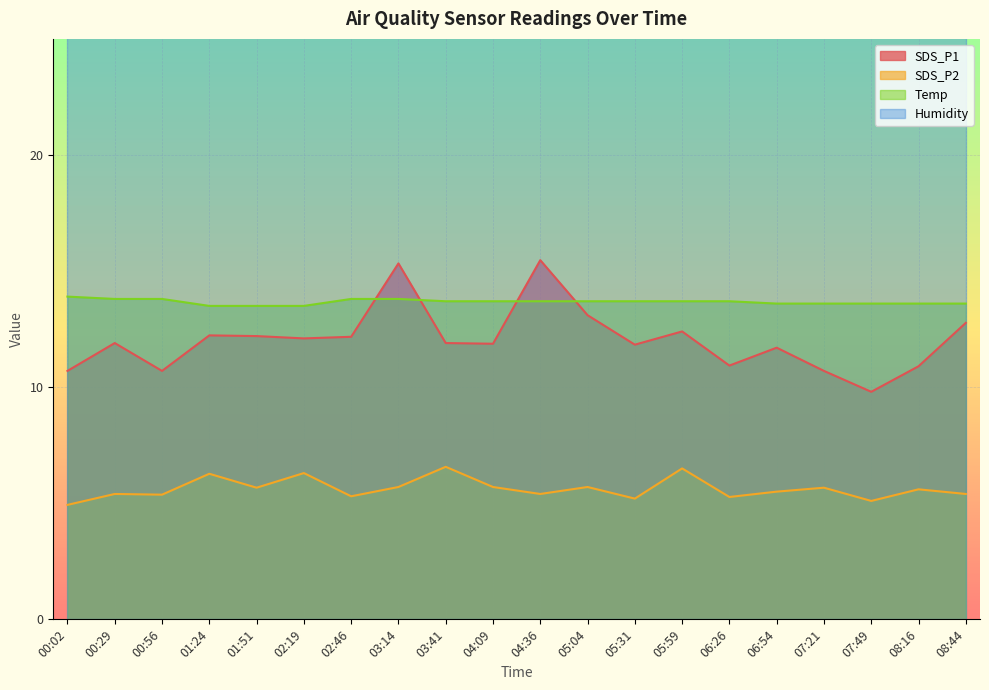

Between which two adjacent categories do SDS_P1 and Temp first intersect?

02:46 and 03:14